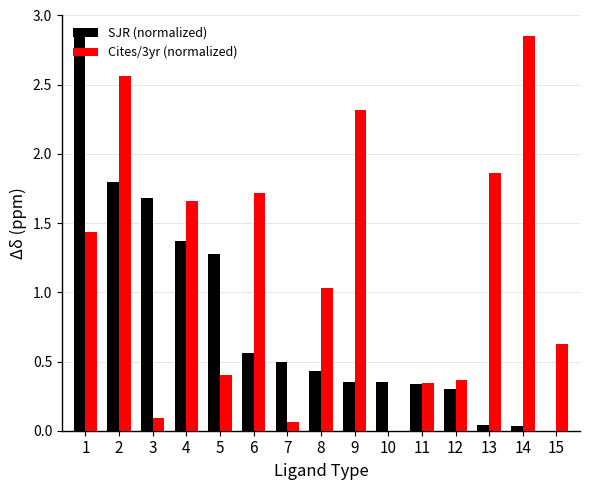

Are the bars grouped side by side (vs. stacked)?

Yes